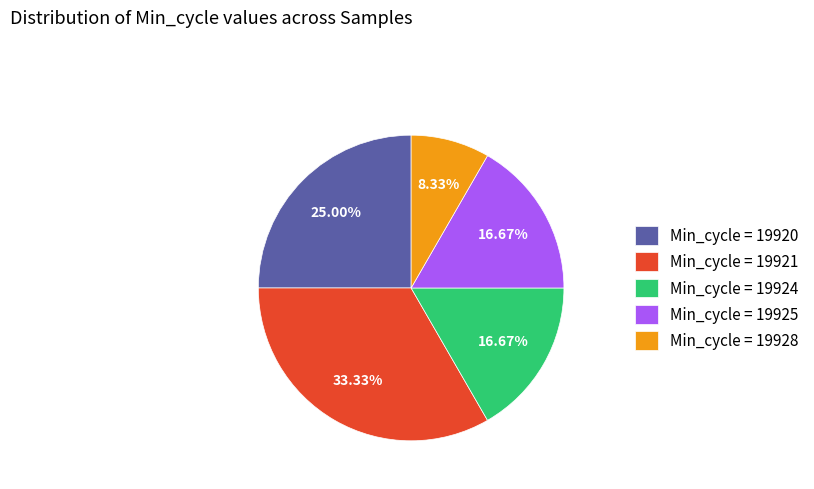

Approximately how many times larger is the value at Min_cycle = 19924 compared to Min_cycle = 19920?

0.7